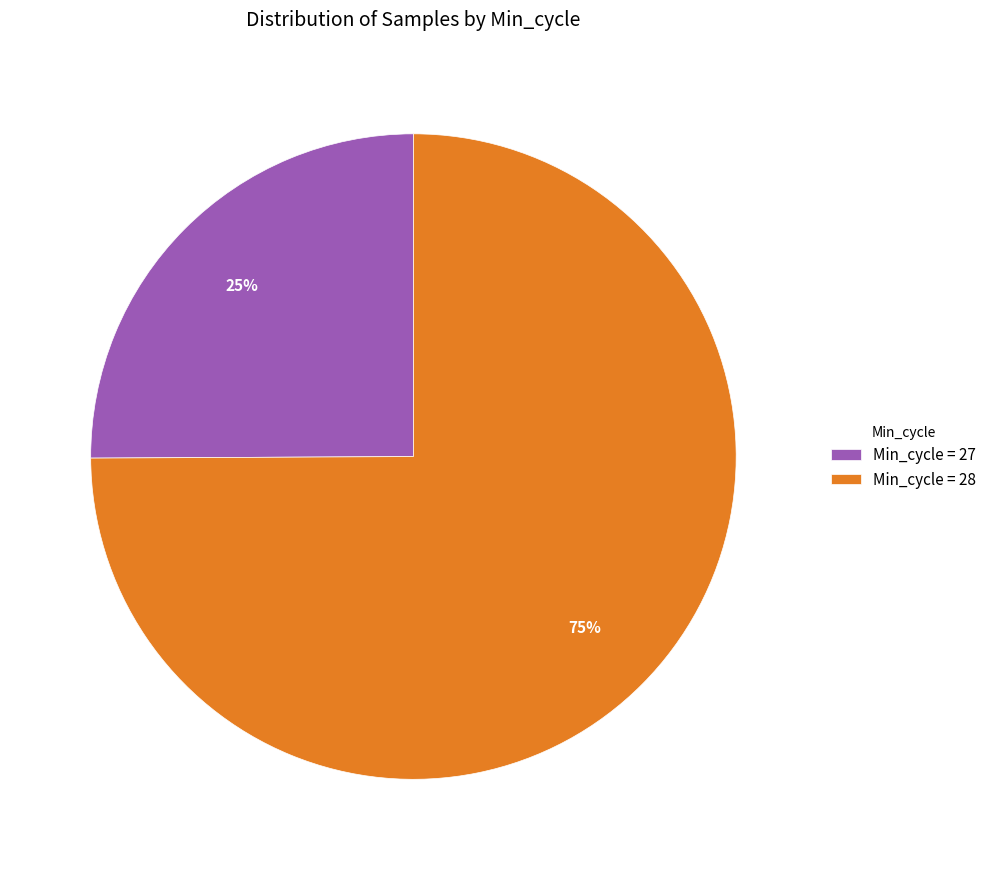

To the nearest percent, what portion does Min_cycle = 28 represent?

75%